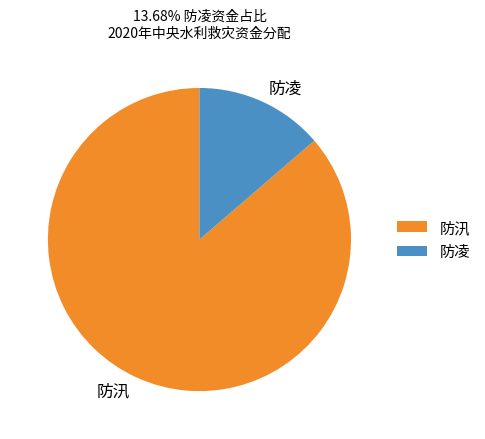

True or false: 防凌 accounts for 1% of the total.

False